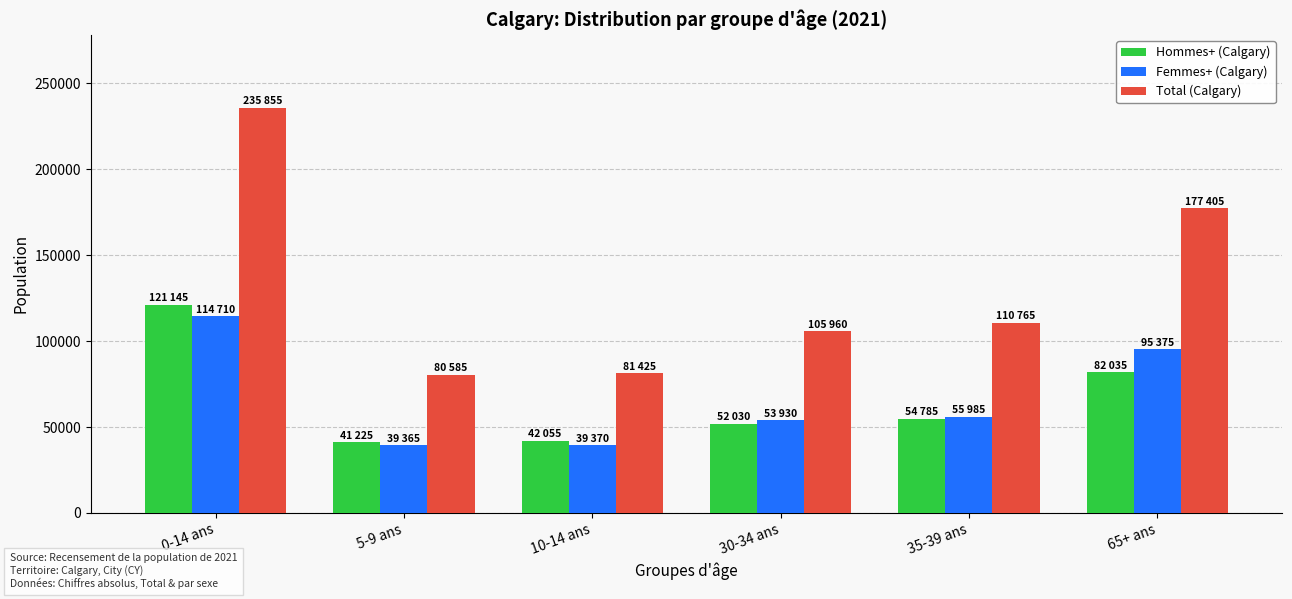

Which series changed the most between 10-14 ans and 65+ ans?

Total (Calgary)